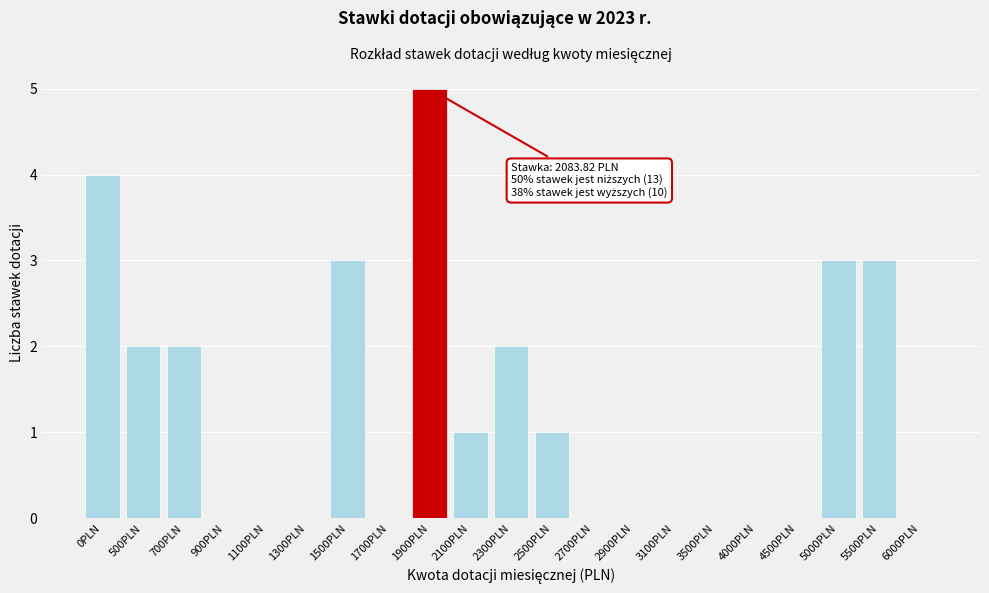

Reading right to left, extract all data points from this chart.

6000PLN=0	5500PLN=3	5000PLN=3	4500PLN=0	4000PLN=0	3500PLN=0	3100PLN=0	2900PLN=0	2700PLN=0	2500PLN=1	2300PLN=2	2100PLN=1	1900PLN=5	1700PLN=0	1500PLN=3	1300PLN=0	1100PLN=0	900PLN=0	700PLN=2	500PLN=2	0PLN=4